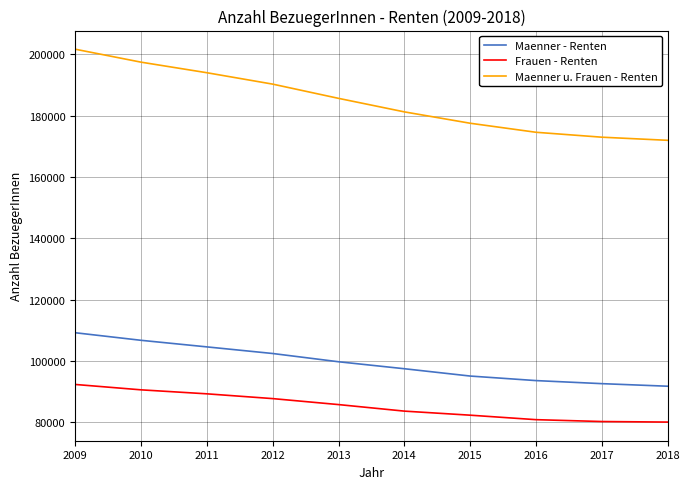

What is the average value of the Maenner - Renten series?

99367